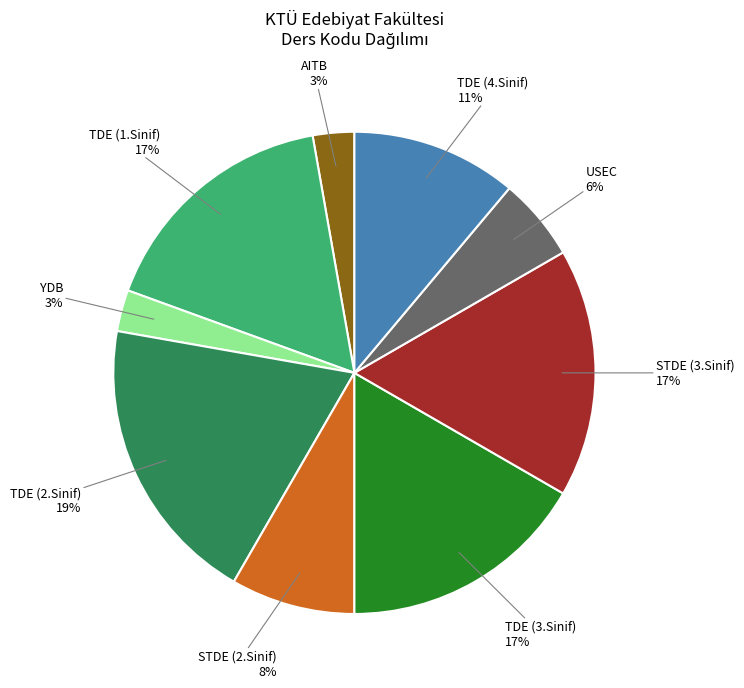

Does any single category account for the majority?

No